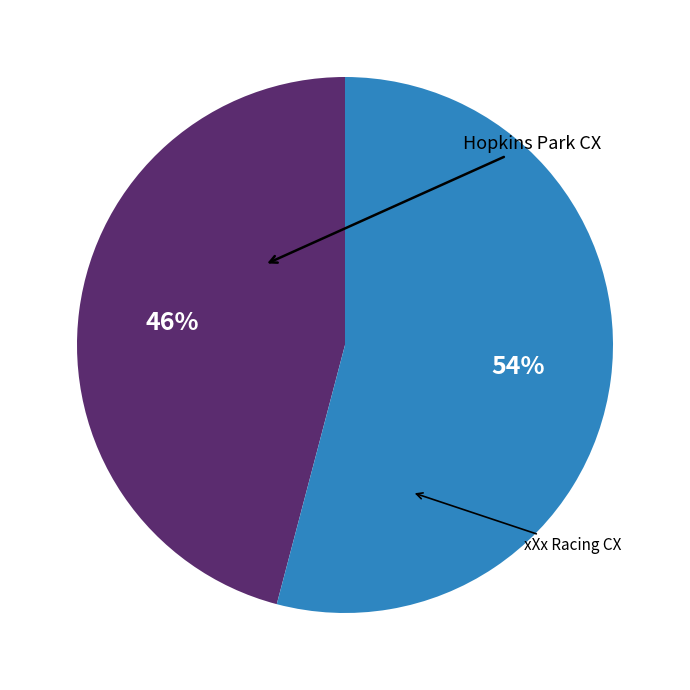

Is there a majority slice in this chart?

Yes